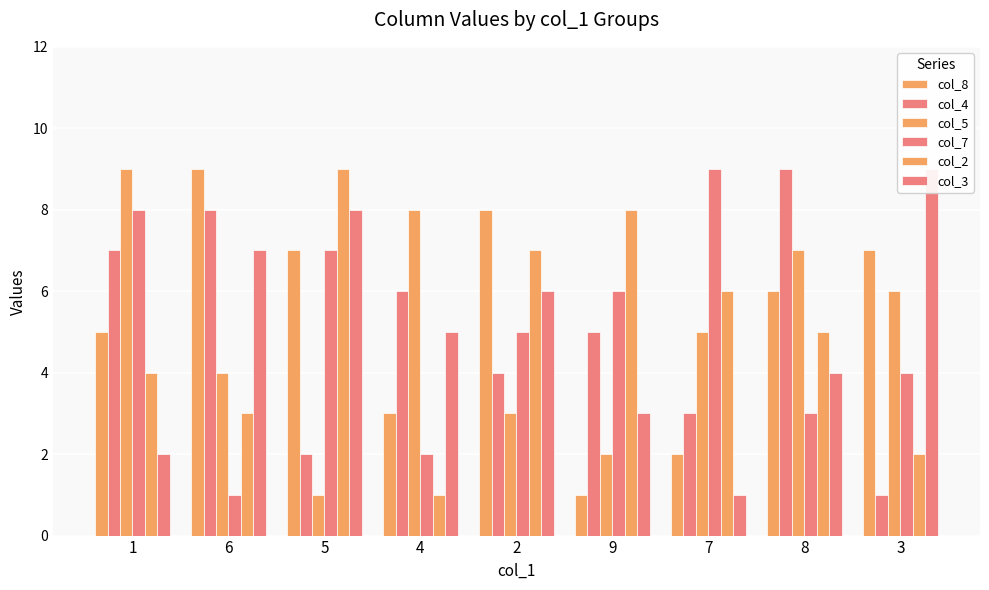

What is the sum of the col_3 values at 5 and 3?

17